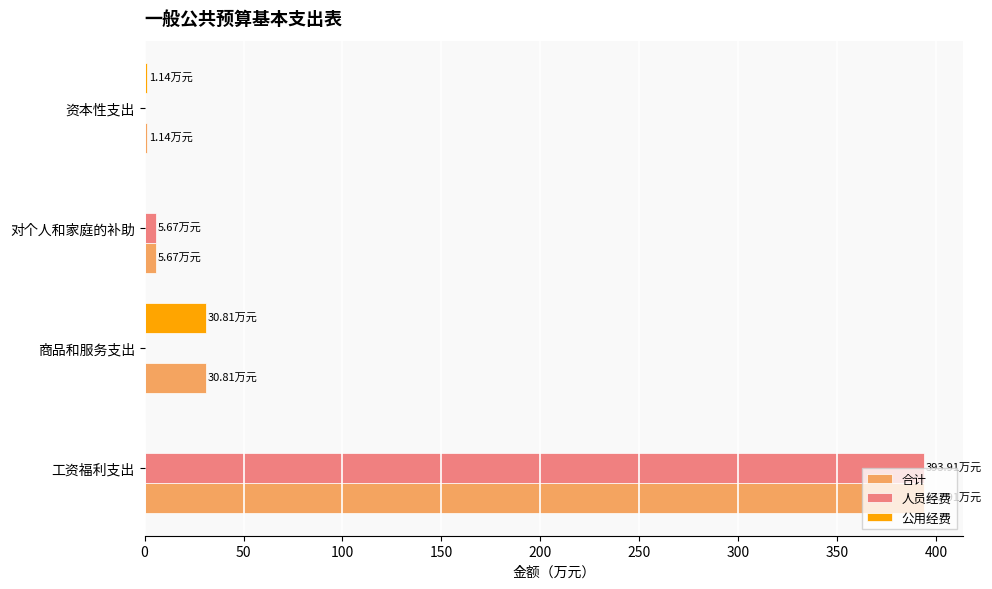

At which category is the sum across all series the highest?

工资福利支出